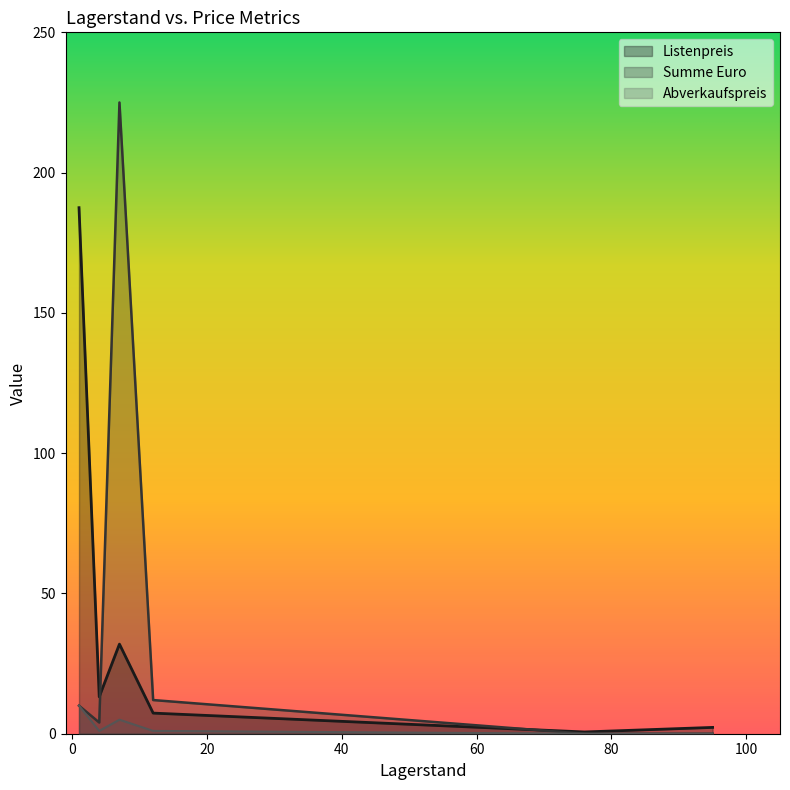

Which has a higher value, 76 or 7?

7